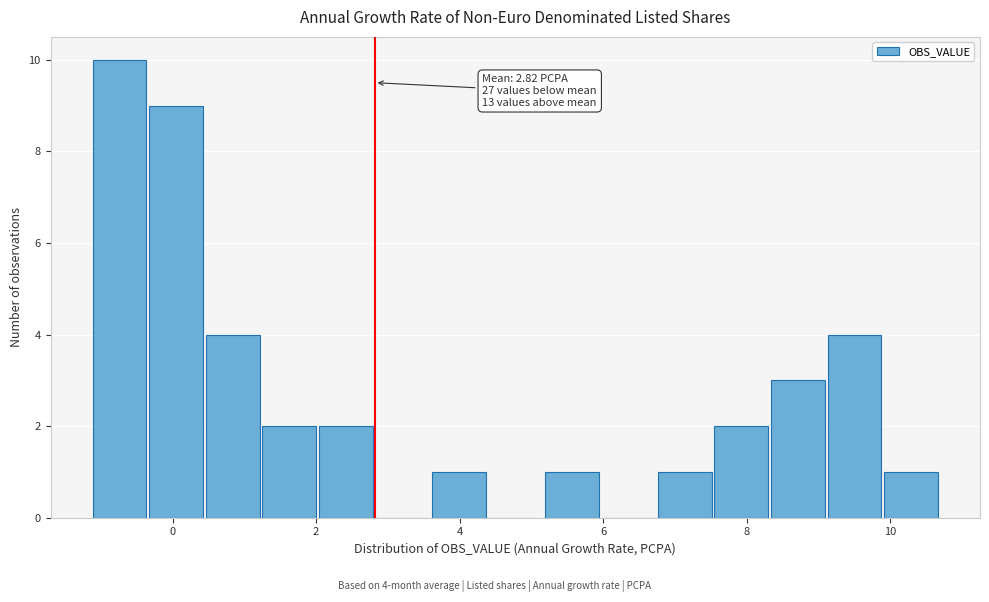

Read against the x-axis, roughly where is the centre of the tallest bar?

-0.8